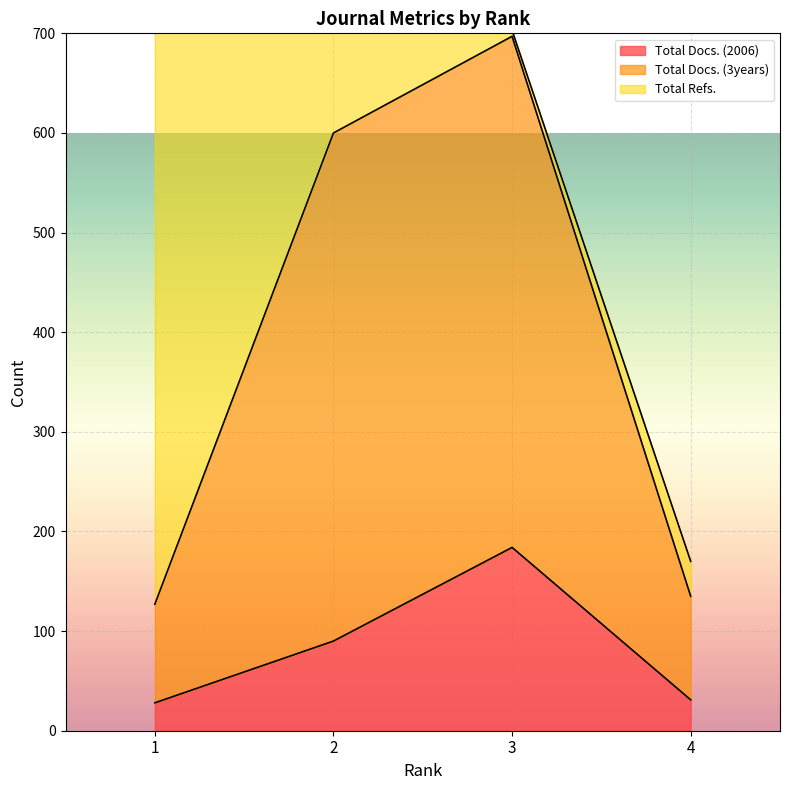

The Total Docs. (2006) series shows 13 at 1. True or false?

False